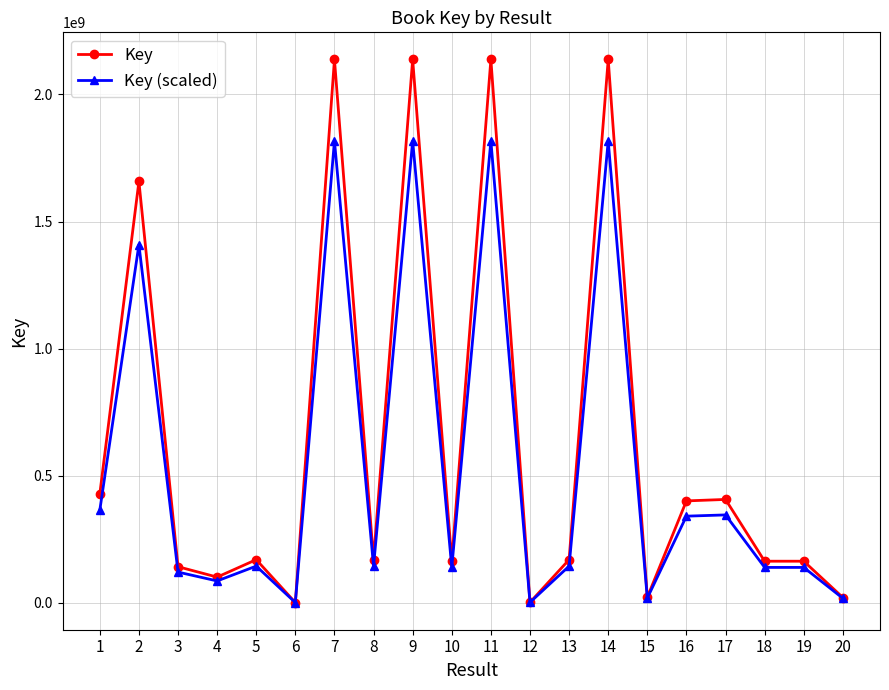

What is the spread (max minus min) of values at 7?

320651982.3